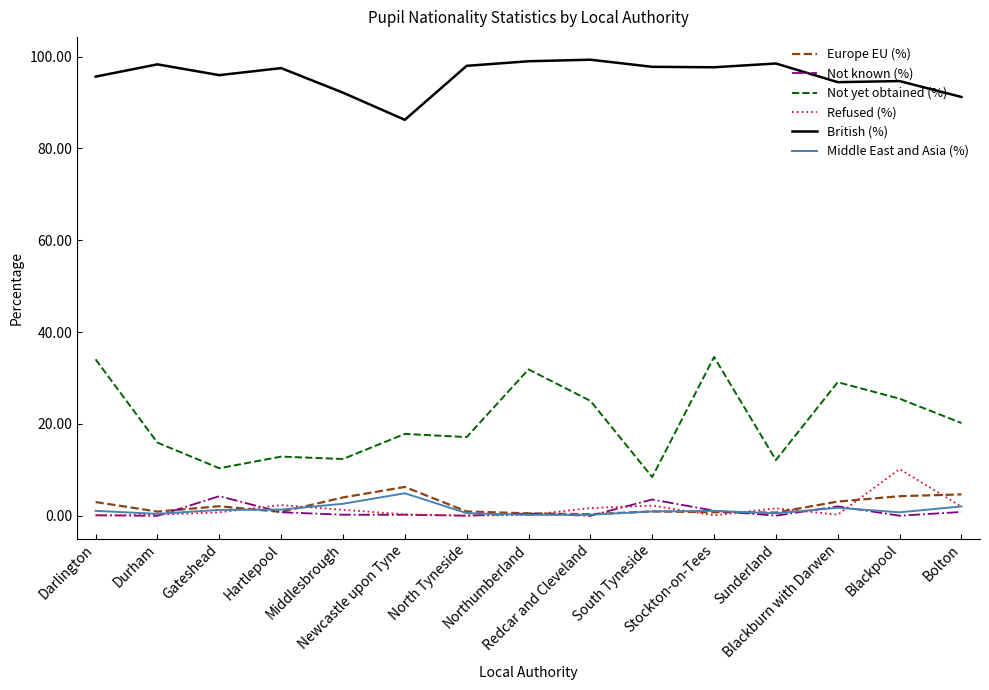

True or false: Not yet obtained (%) and Europe EU (%) cross at least once.

False